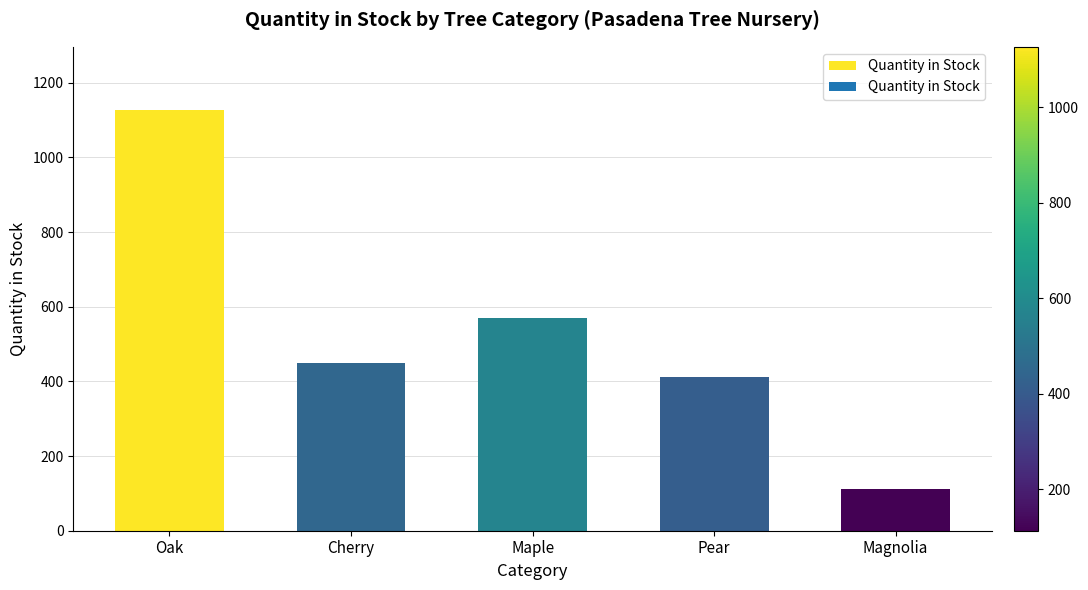

The value at Pear is 612. True or false?

False